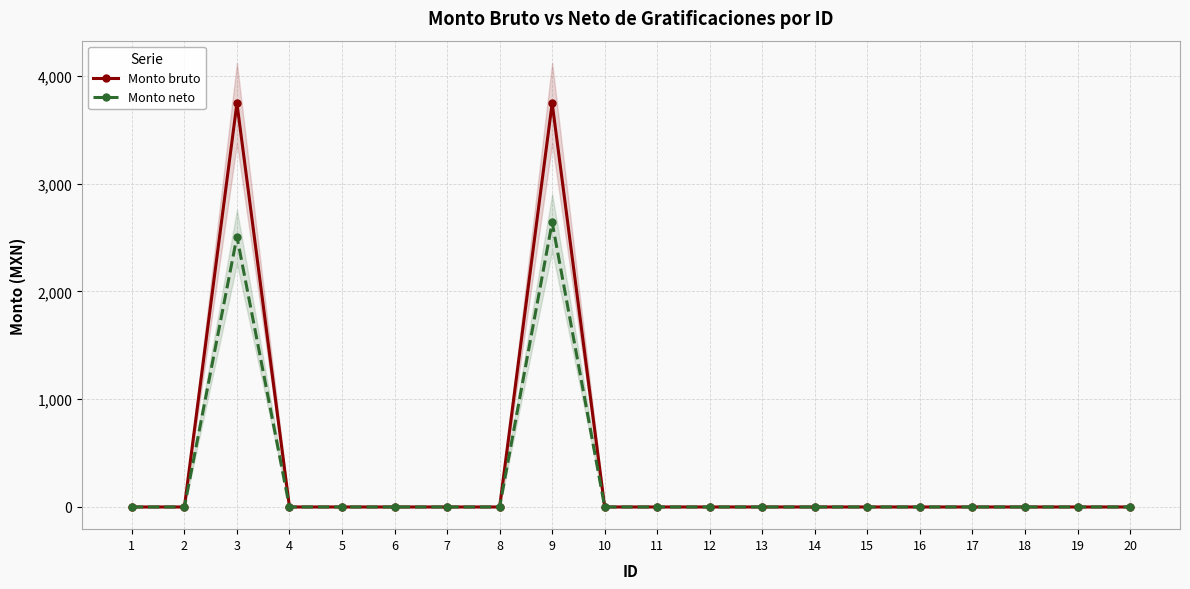

True or false: Monto neto and Monto bruto intersect in this chart.

False